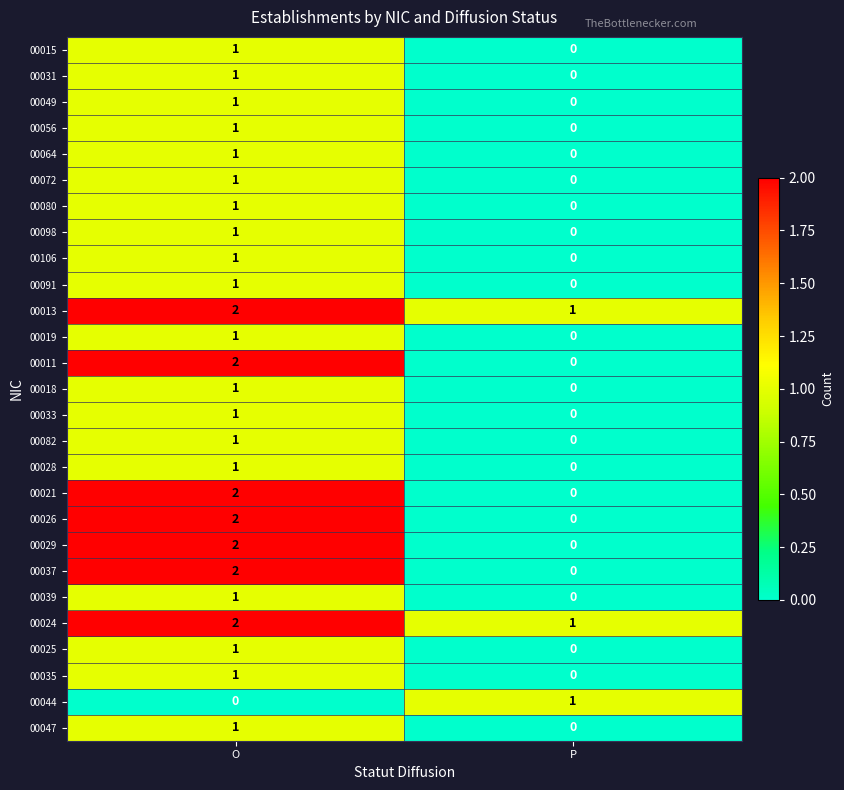

Count the number of data series in this chart.

27